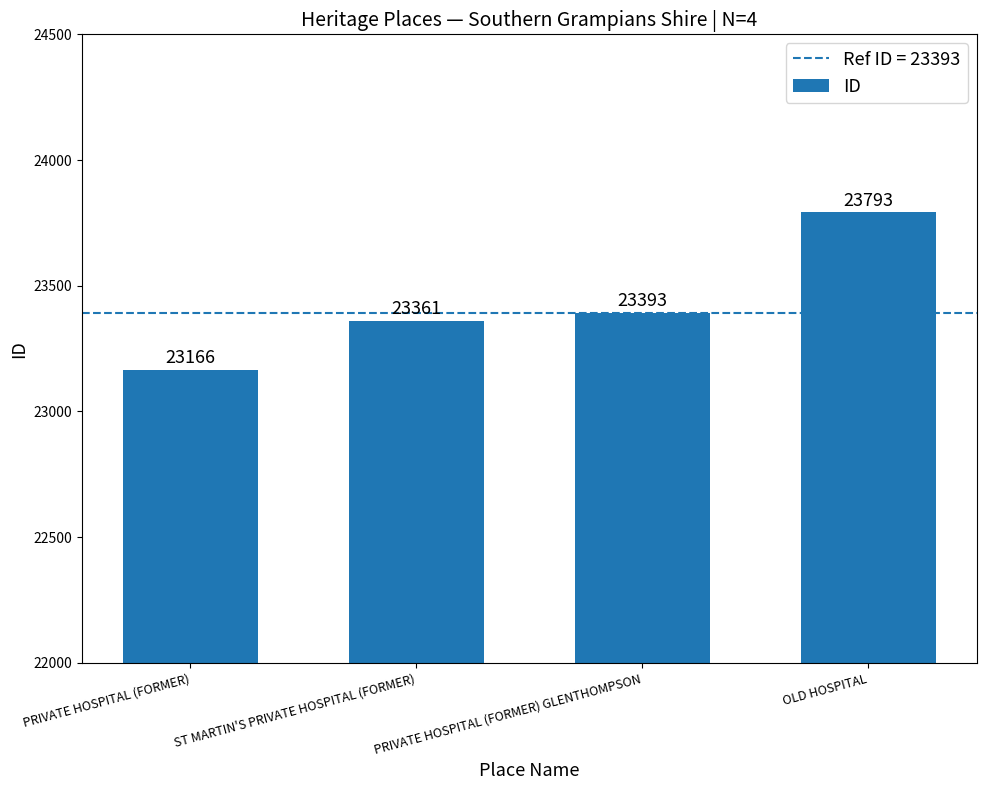

What is the average value?

23428